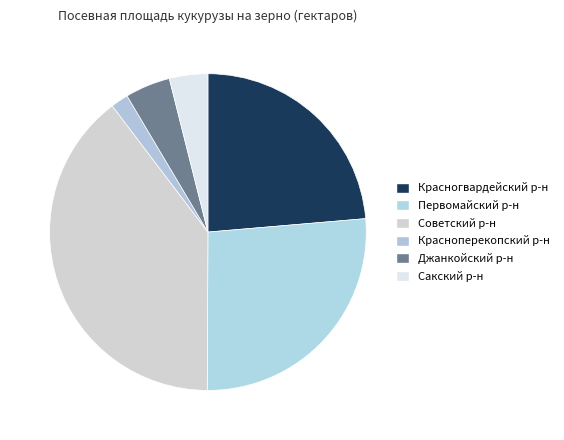

How many slices are in this pie chart?

6